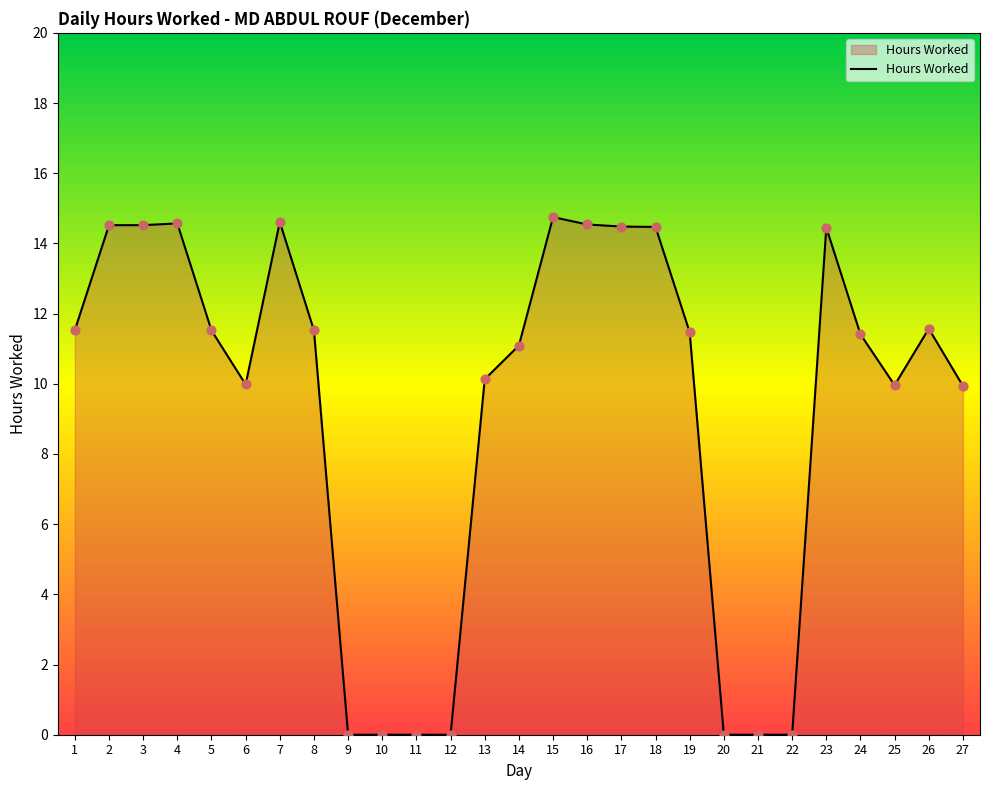

Between 6 and 9, which is larger?

6